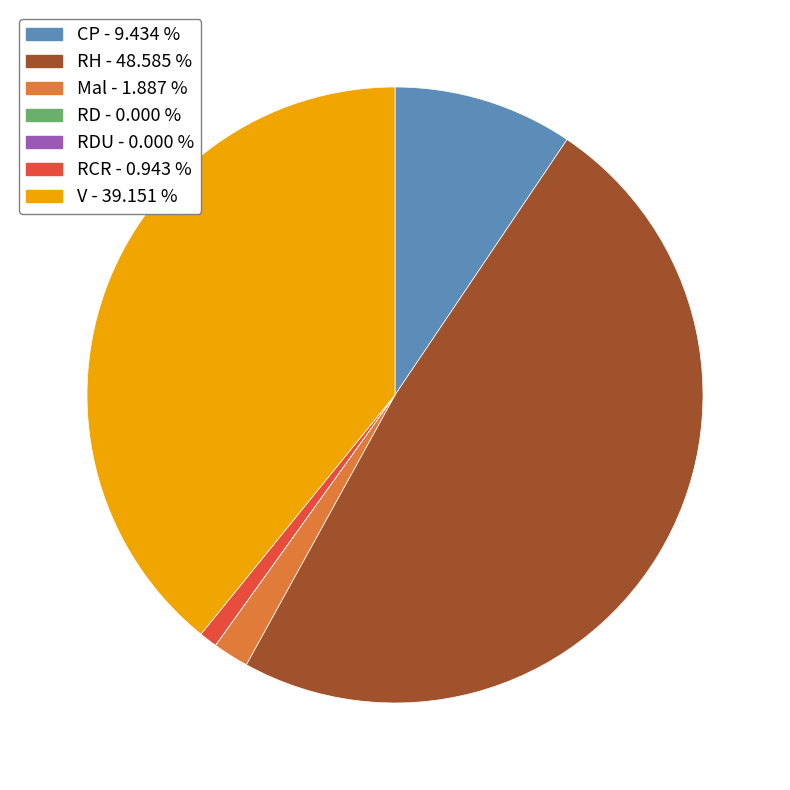

Does any single category account for the majority?

No